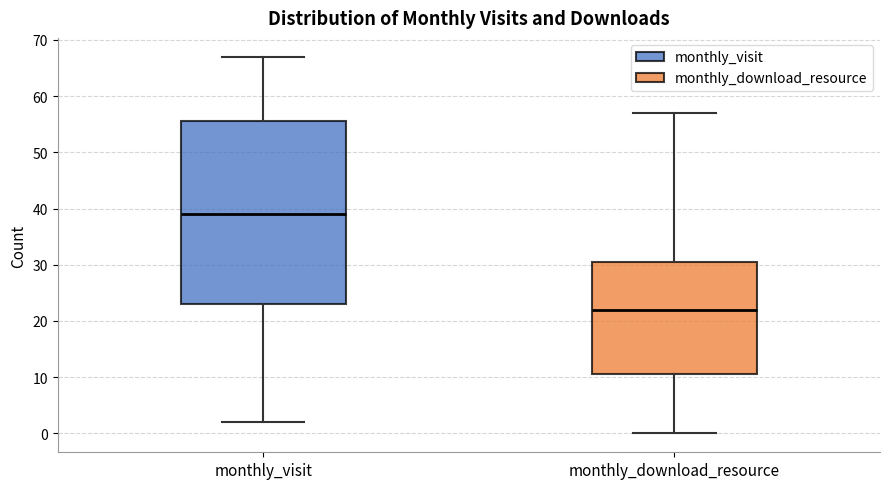

Reading left to right, read every box against the y-axis: the position of its median line, the range the box covers, and the ends of its whiskers. The values are not printed on the chart, so give them approximately, as read against the axis.

monthly_visit: median 39, box 23 to 56, whiskers 2 to 67
monthly_download_resource: median 22, box 11 to 31, whiskers 0 to 57